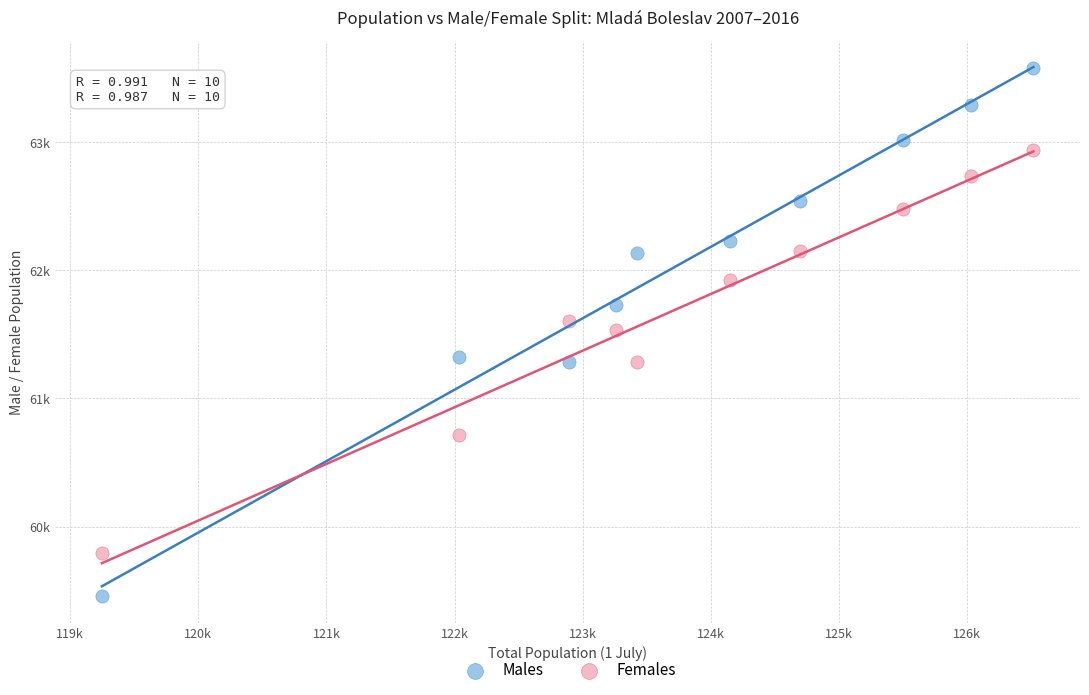

What are all the series names shown in the legend?

Males, Females